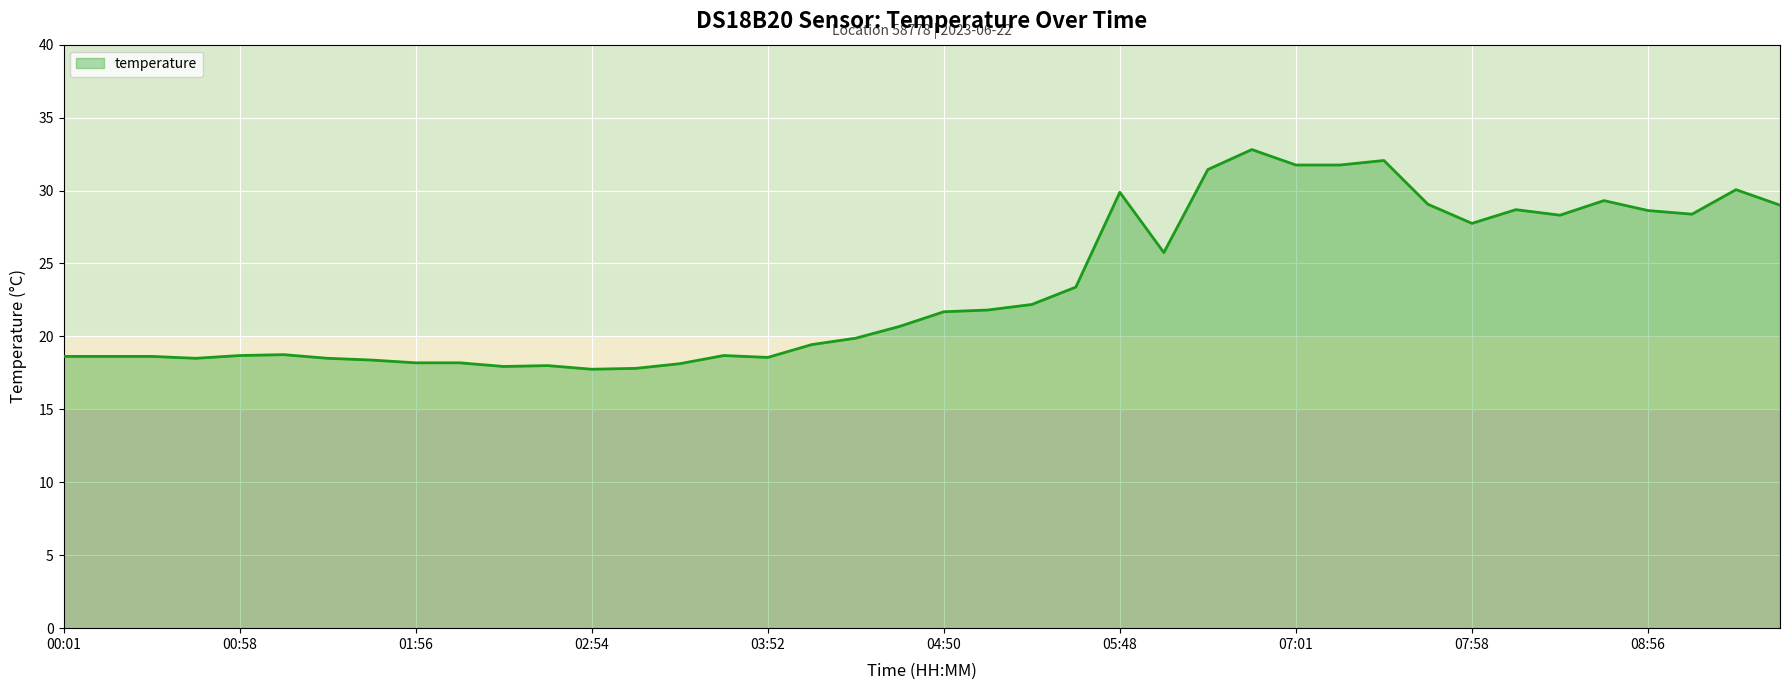

What is the greatest value displayed?

32.8